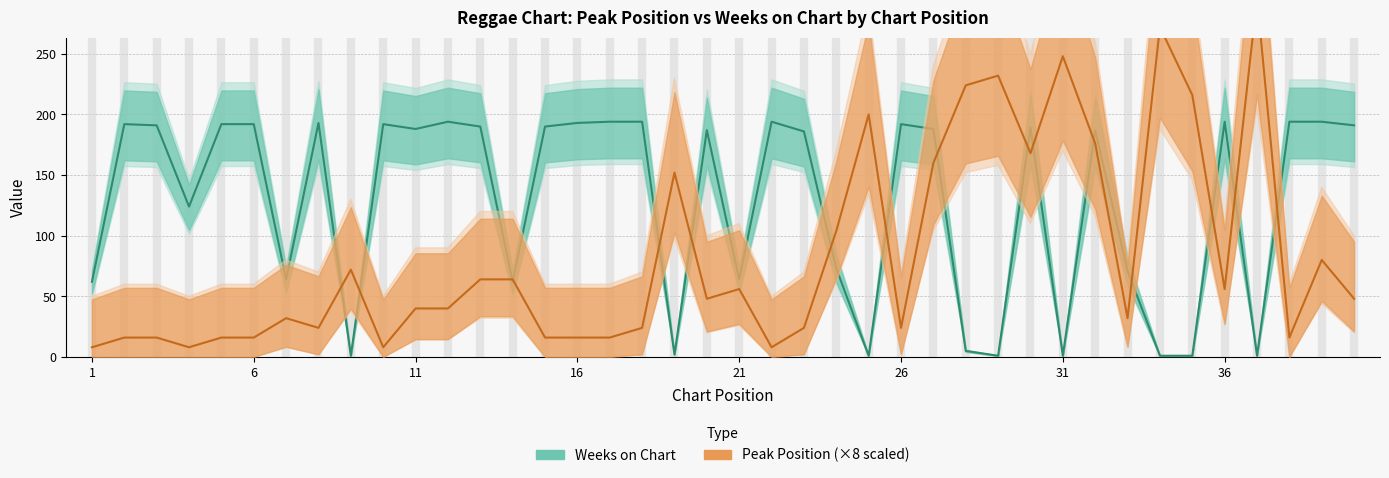

How many lines are shown in the chart?

2